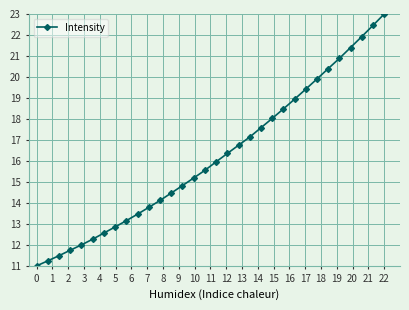

What is the minimum value shown in the chart?

11.0